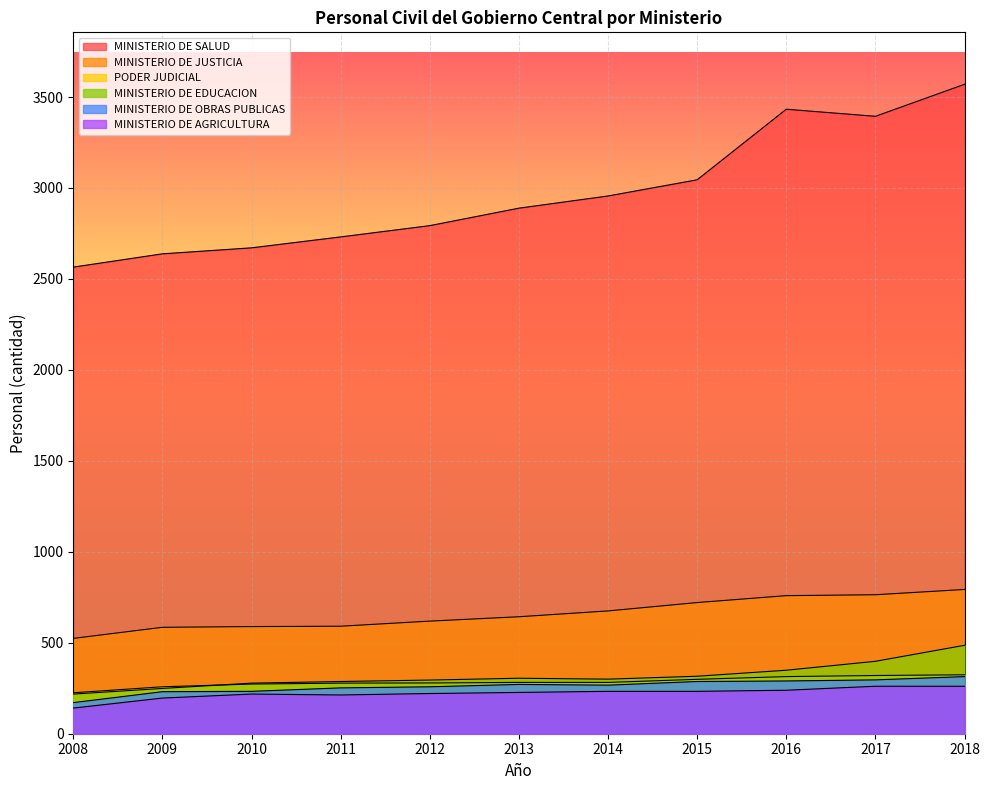

What is the sum of the MINISTERIO DE AGRICULTURA values at 2016 and 2015?

472